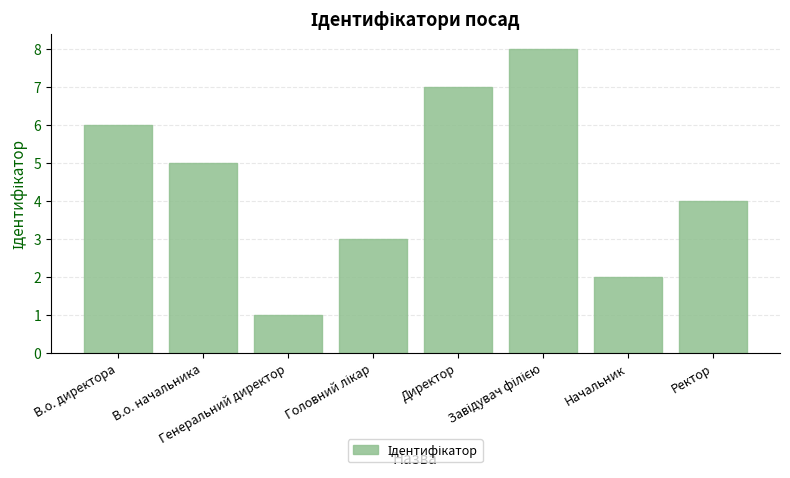

What is the sum of all values?

36